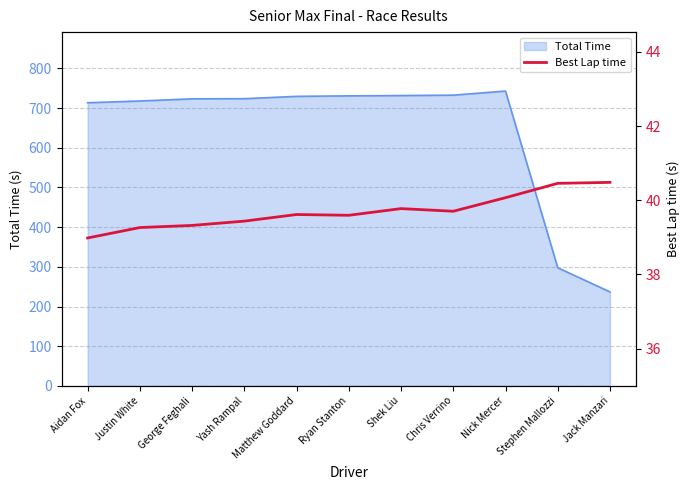

How many data points are less than 39?

1